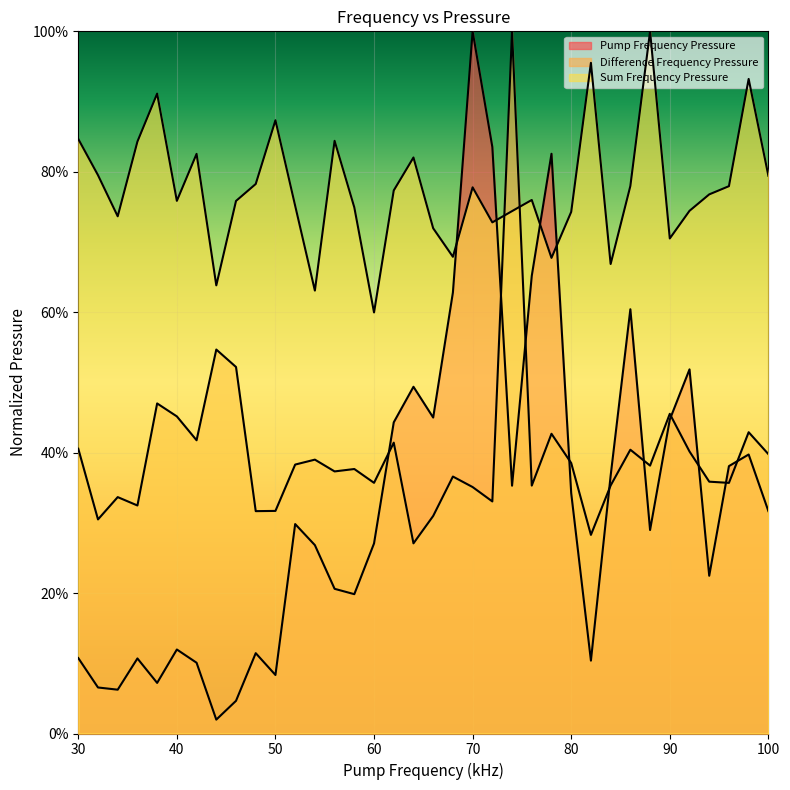

What are all the series names shown in the legend?

Pump Frequency Pressure, Difference Frequency Pressure, Sum Frequency Pressure